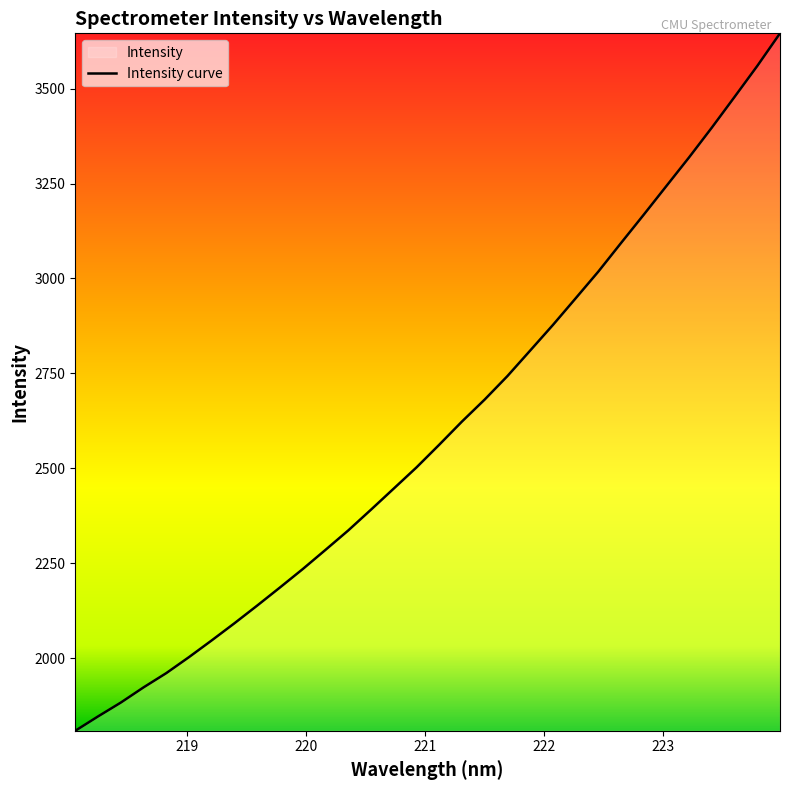

True or false: there are more than 2 points higher than both neighbors.

False